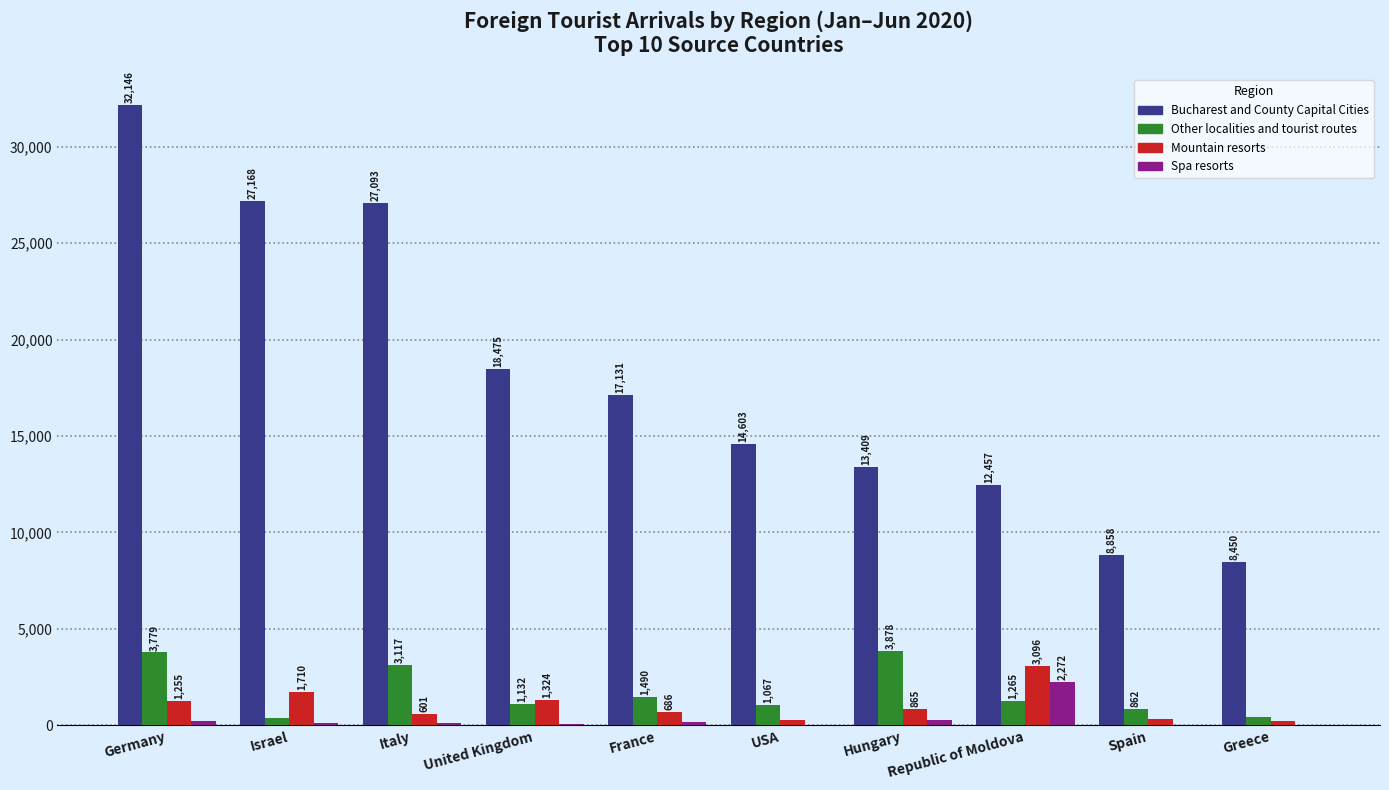

Reading left to right, list all the values displayed in this chart.

Bucharest and County Capital Cities: Germany=32146	Israel=27168	Italy=27093	United Kingdom=18475	France=17131	USA=14603	Hungary=13409	Republic of Moldova=12457	Spain=8858	Greece=8450
Other localities and tourist routes: Germany=3779	Israel=400	Italy=3117	United Kingdom=1132	France=1490	USA=1067	Hungary=3878	Republic of Moldova=1265	Spain=862	Greece=415
Mountain resorts: Germany=1255	Israel=1710	Italy=601	United Kingdom=1324	France=686	USA=273	Hungary=865	Republic of Moldova=3096	Spain=315	Greece=218
Spa resorts: Germany=247	Israel=109	Italy=107	United Kingdom=51	France=151	USA=39	Hungary=300	Republic of Moldova=2272	Spain=44	Greece=25